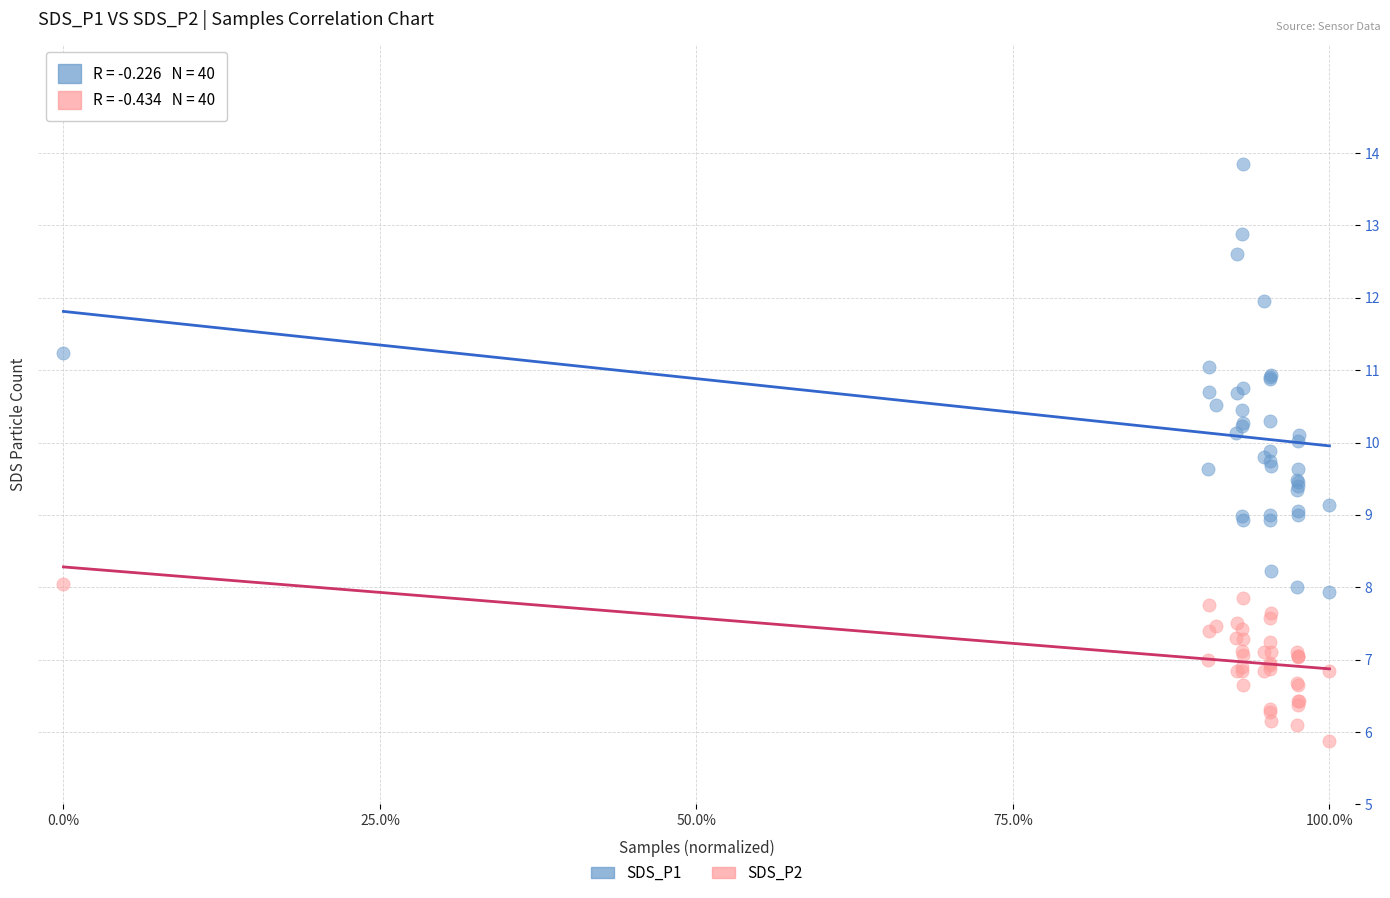

Which series has the widest spread of Y values?

SDS_P1